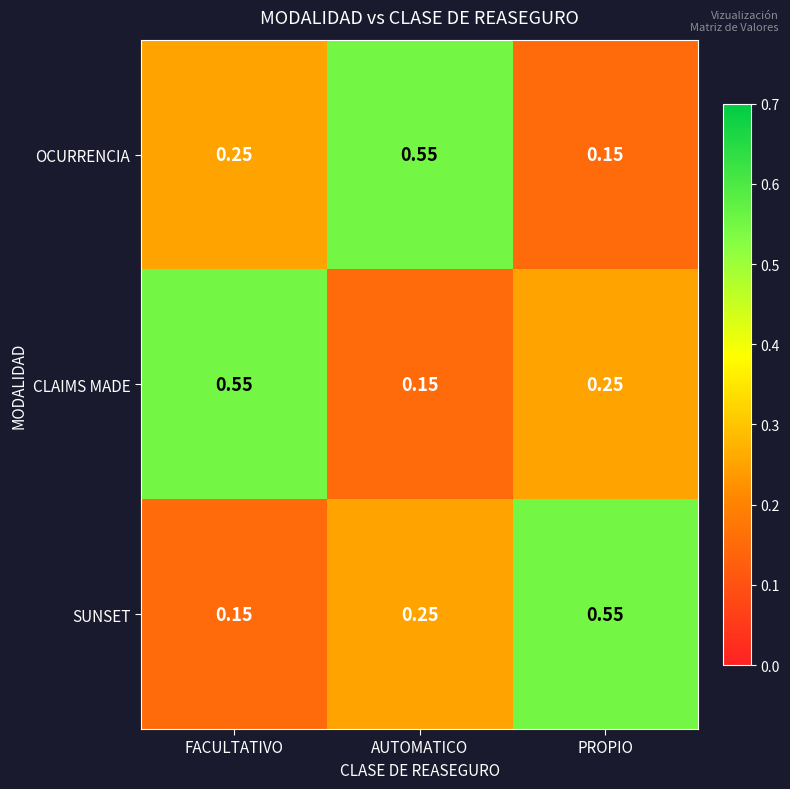

What is the difference between the highest and lowest values at PROPIO?

0.4